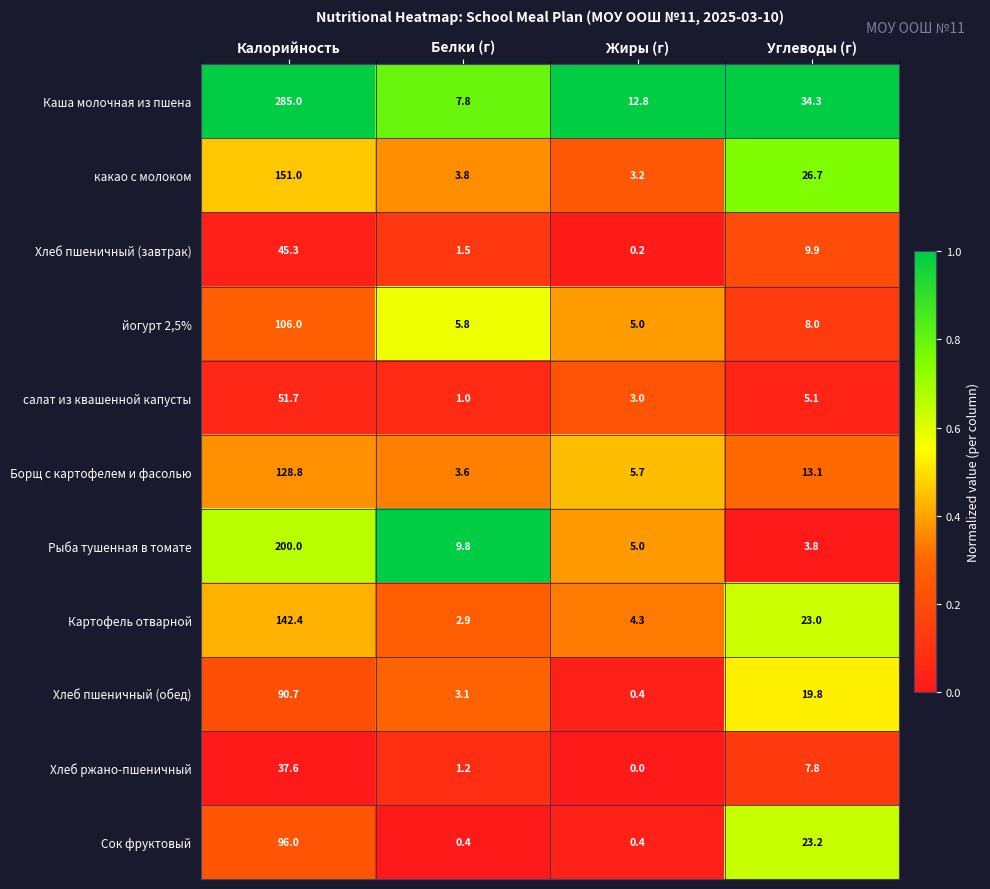

Rank the series by their maximum value, from highest to lowest.

Каша молочная из пшена, Рыба тушенная в томате, какао с молоком, Картофель отварной, Борщ с картофелем и фасолью, йогурт 2,5%, Сок фруктовый, Хлеб пшеничный (обед), салат из квашенной капусты, Хлеб пшеничный (завтрак), Хлеб ржано-пшеничный